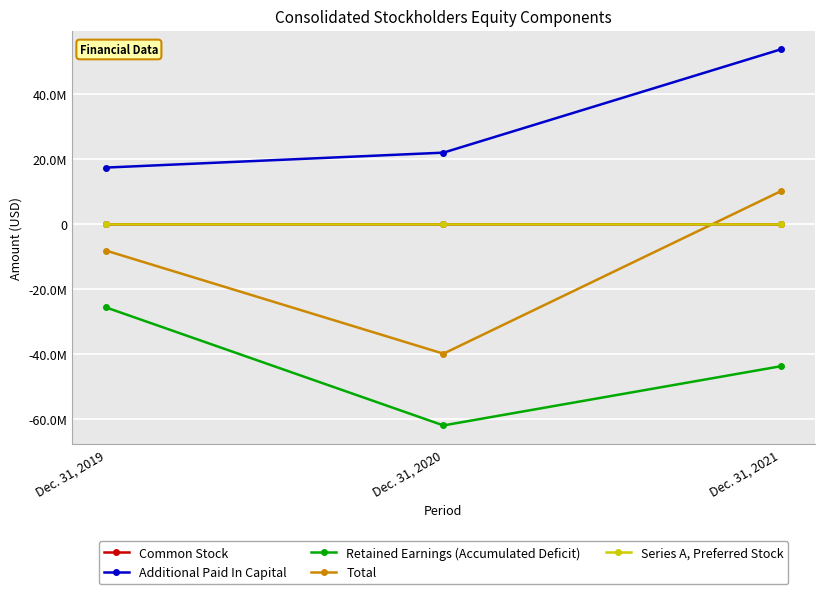

Rank the categories by Common Stock value from highest to lowest.

Dec. 31, 2021, Dec. 31, 2020, Dec. 31, 2019